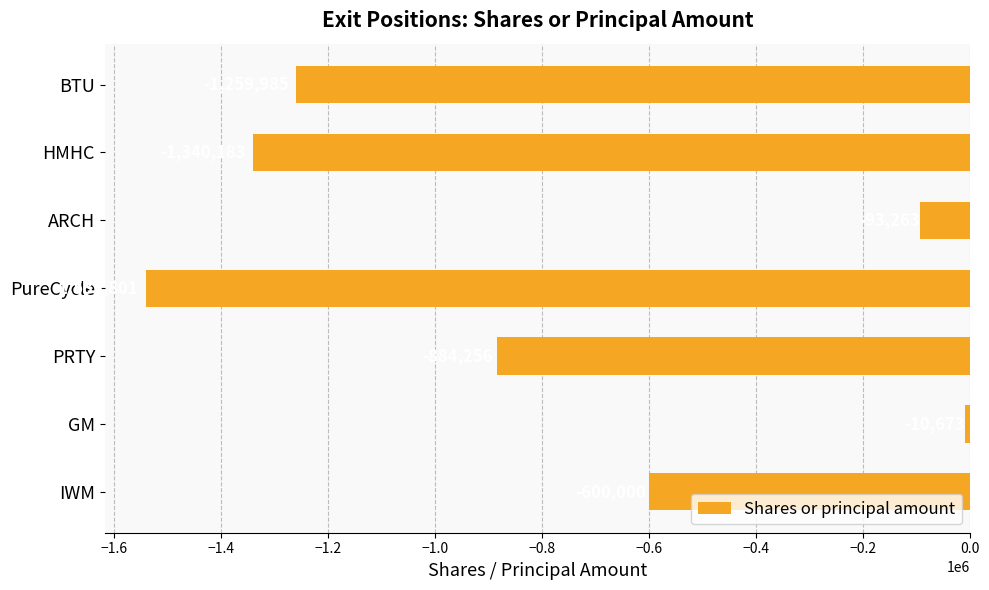

List the labels in order of value, largest first.

GM, ARCH, IWM, PRTY, BTU, HMHC, PureCycle